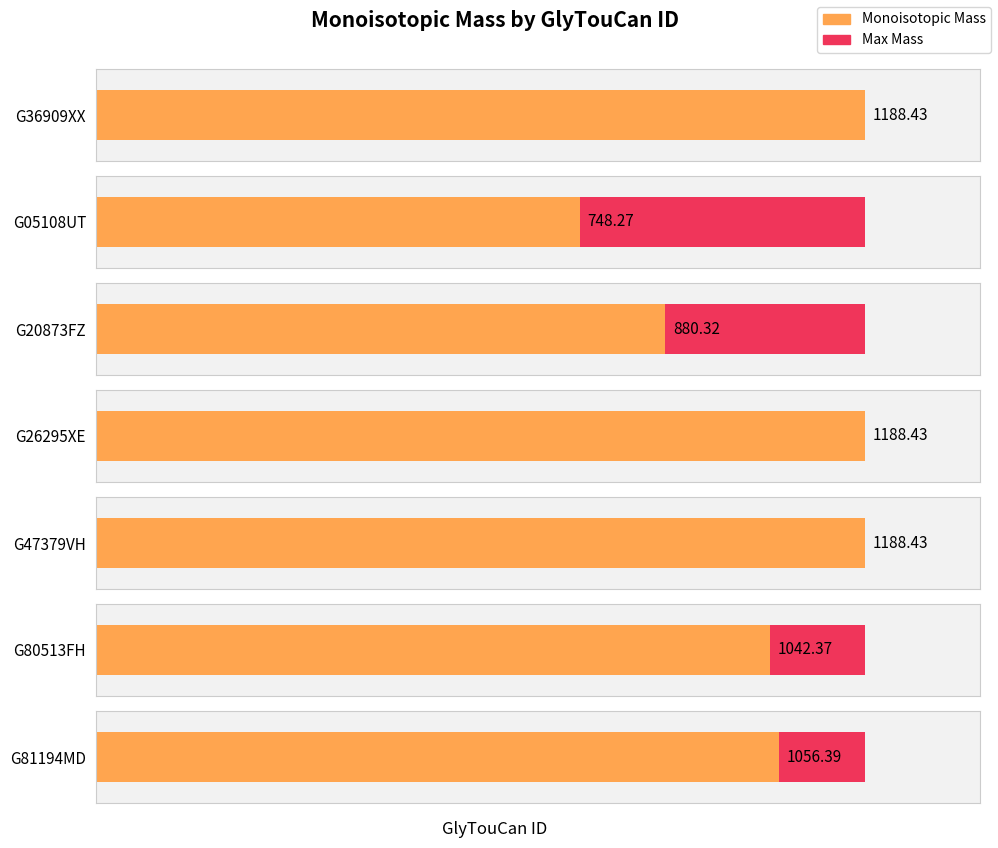

Rank the categories by value from lowest to highest.

G05108UT, G20873FZ, G80513FH, G81194MD, G36909XX, G26295XE, G47379VH